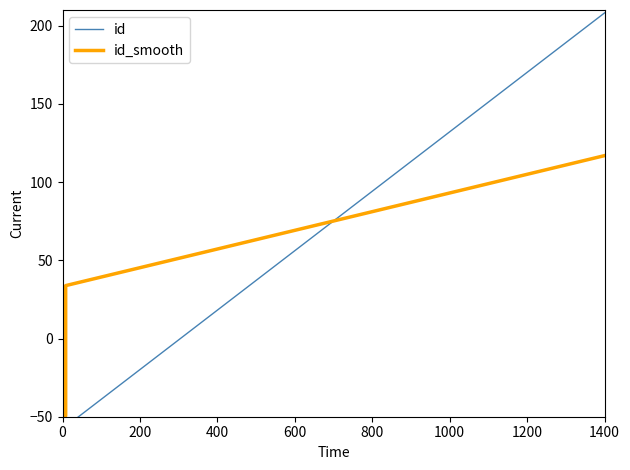

What are all the series names shown in the legend?

id, id_smooth